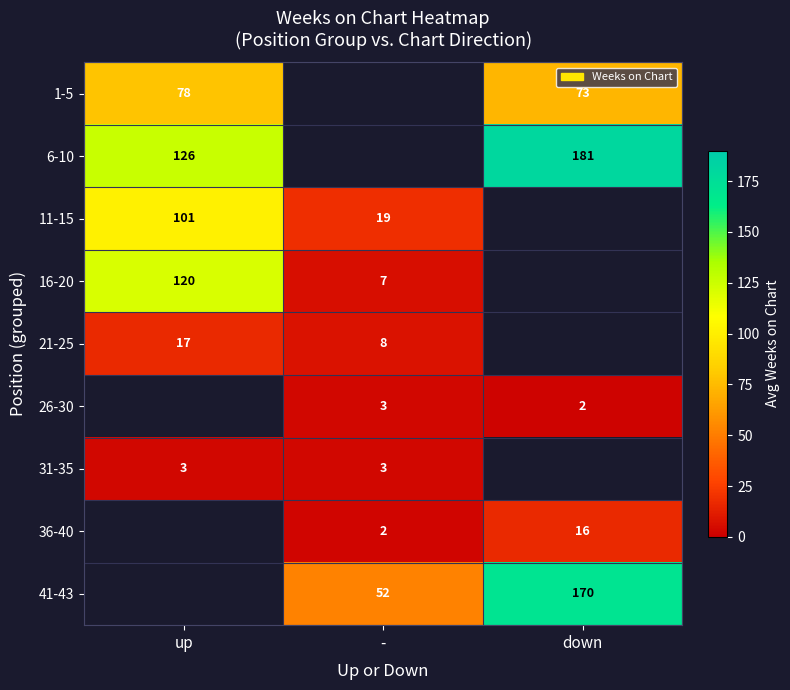

Is the value of 26-30 at down greater than the value of 21-25 at -?

No